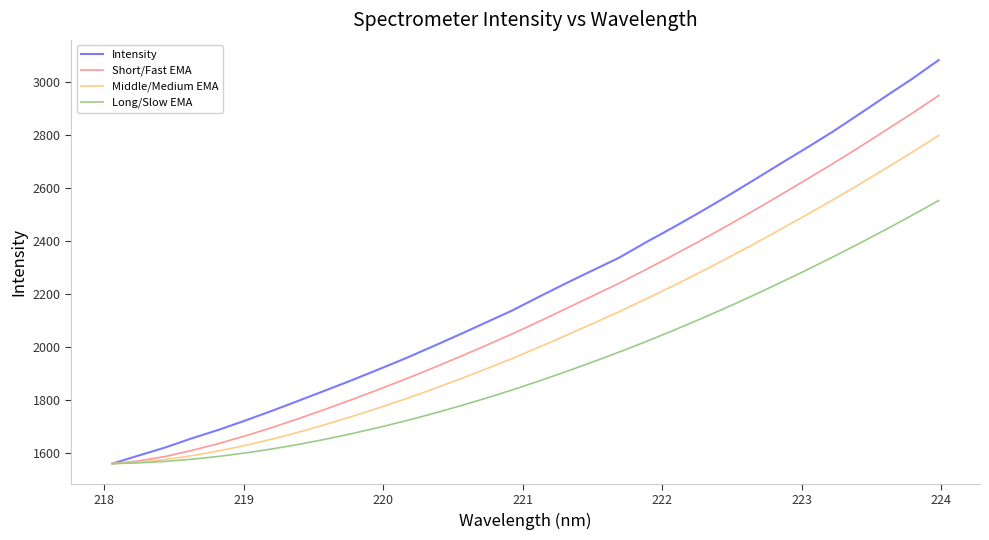

Rank the series by their average value, from lowest to highest.

Long/Slow EMA, Middle/Medium EMA, Short/Fast EMA, Intensity